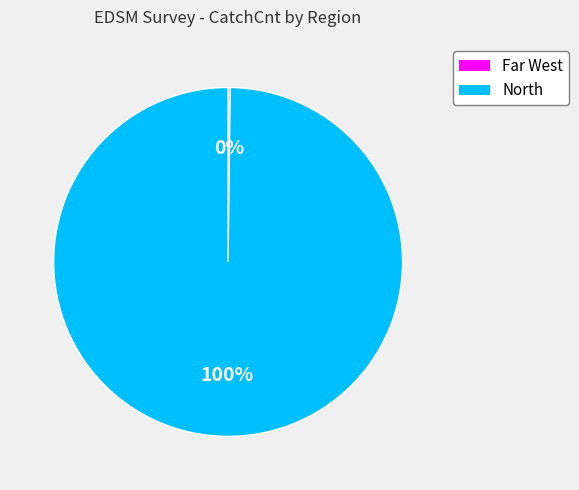

To the nearest percent, what is the difference between the largest and smallest slice percentages?

100%